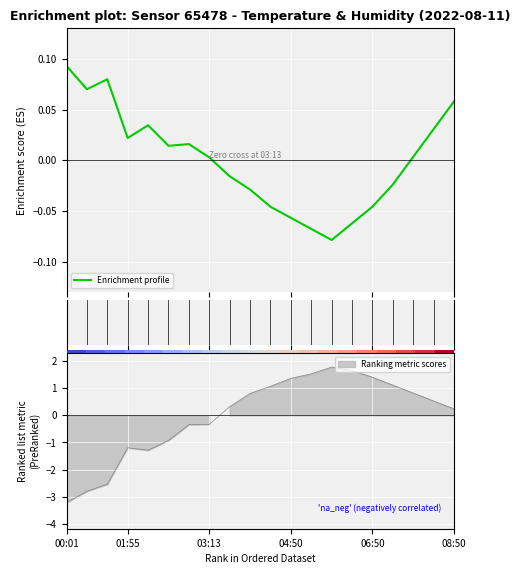

How many series are shown in this chart?

1